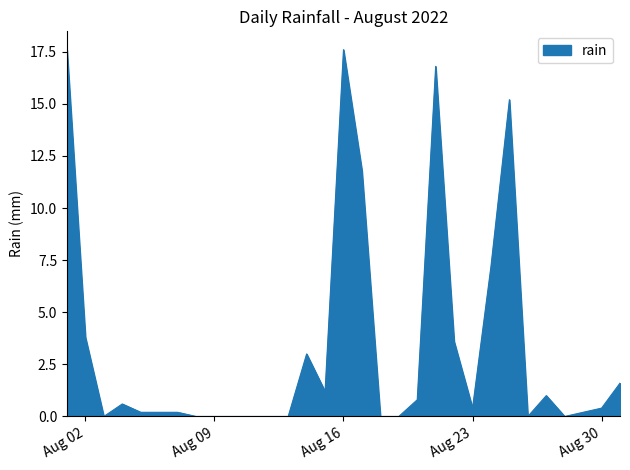

What is the maximum value shown in the chart?

17.6